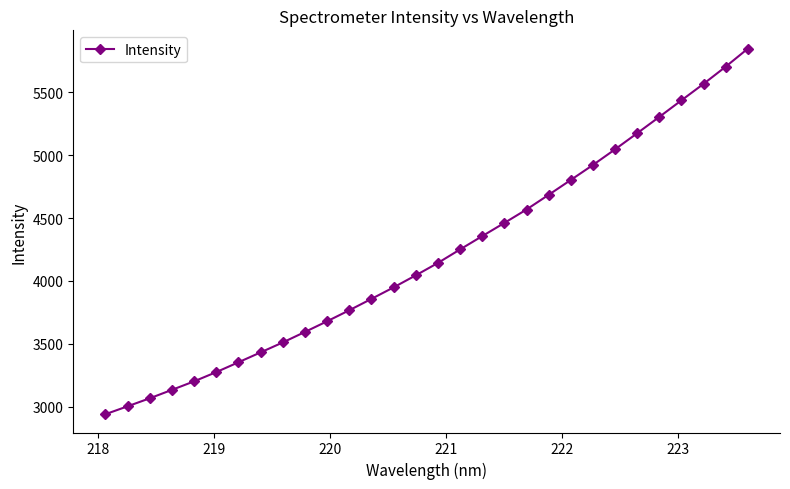

What is the average value?

4202.9